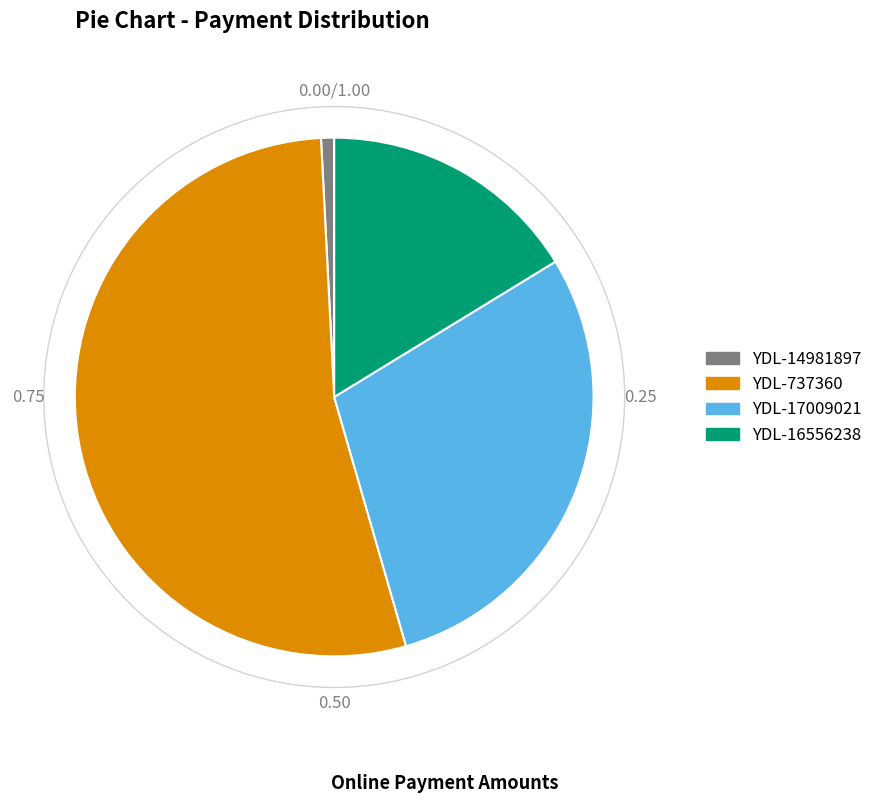

Is there any slice that represents more than half of the pie?

Yes